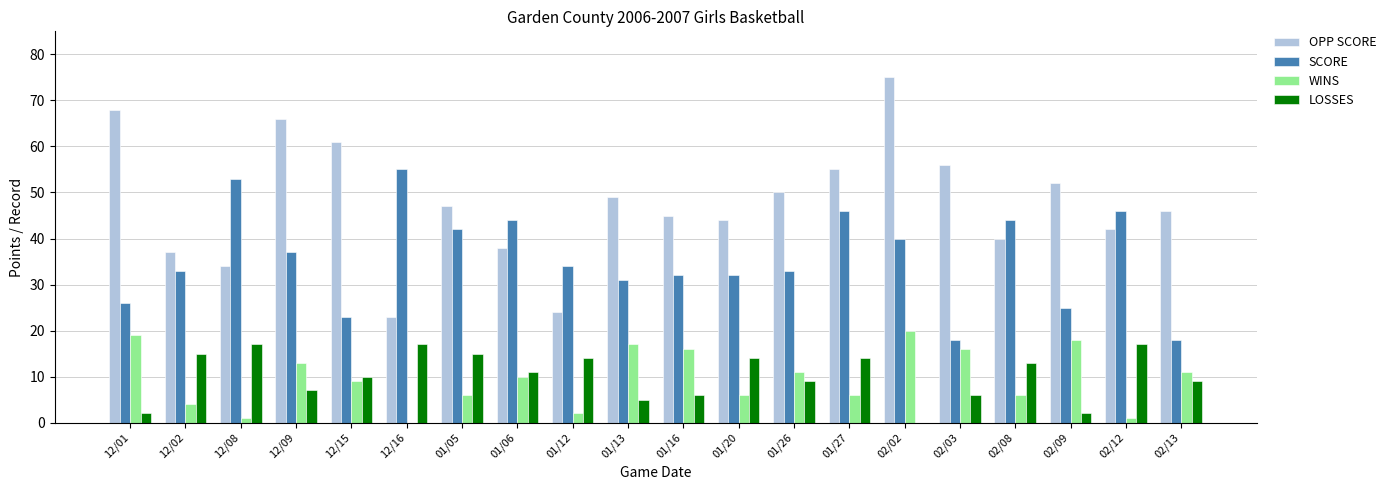

True or false: WINS has a value of 6 at 02/08.

True